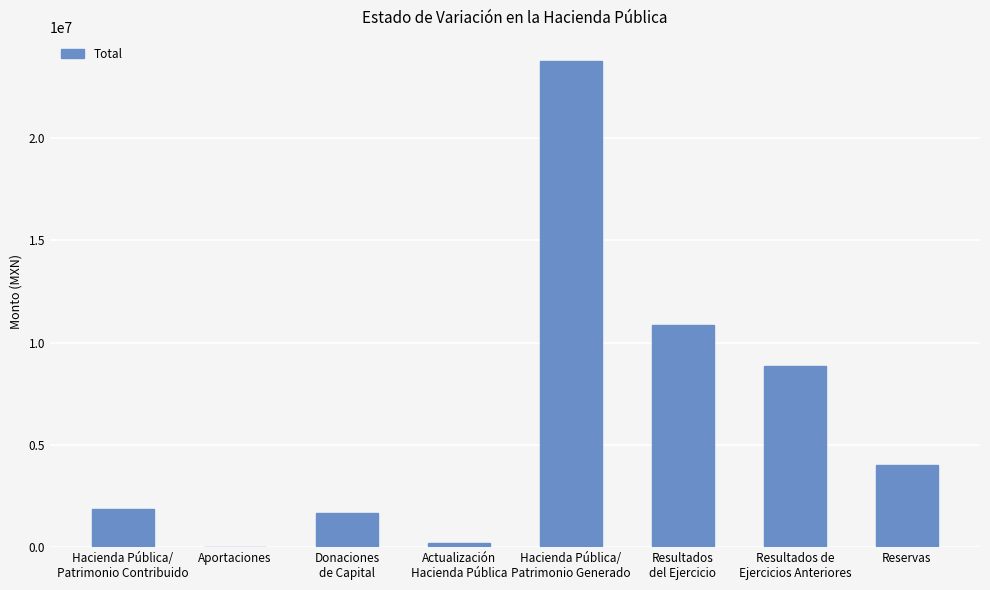

What is the maximum value shown in the chart?

23770592.7